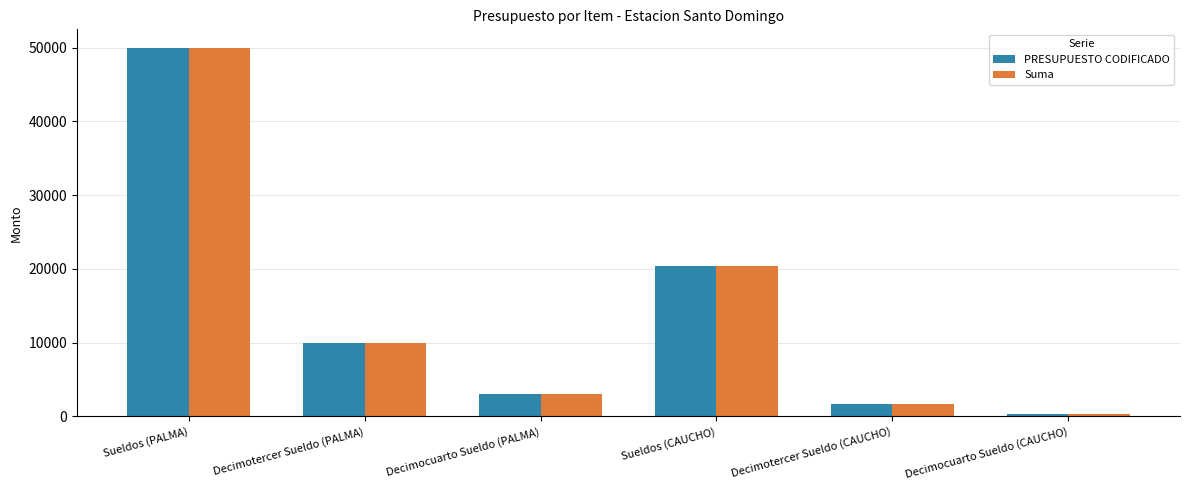

What is the maximum value for Suma?

50000.0